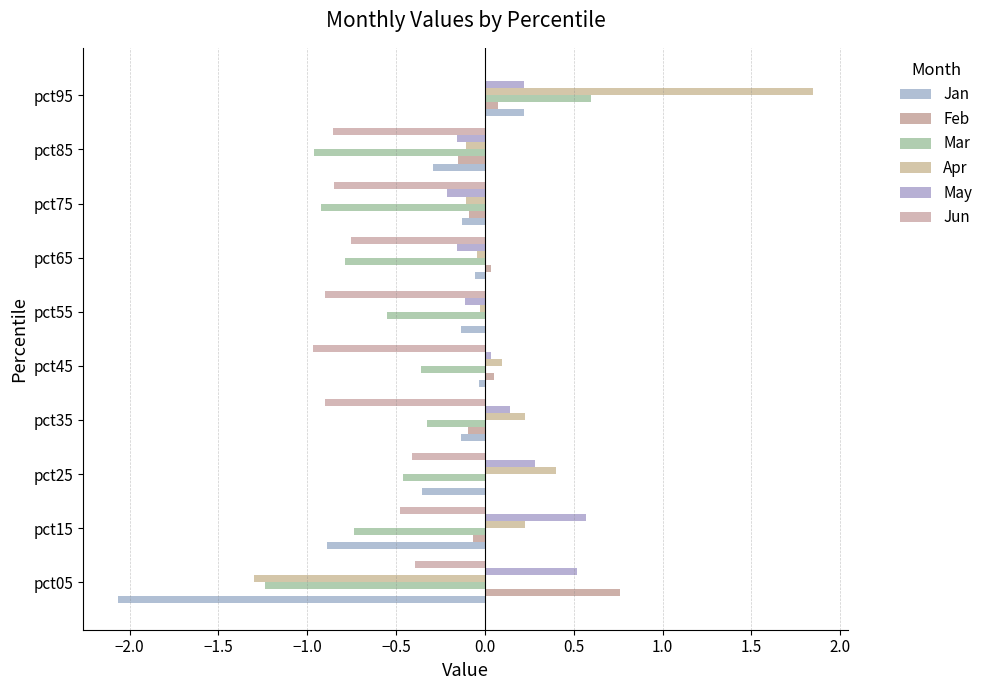

How many positive values does the Mar series have?

1